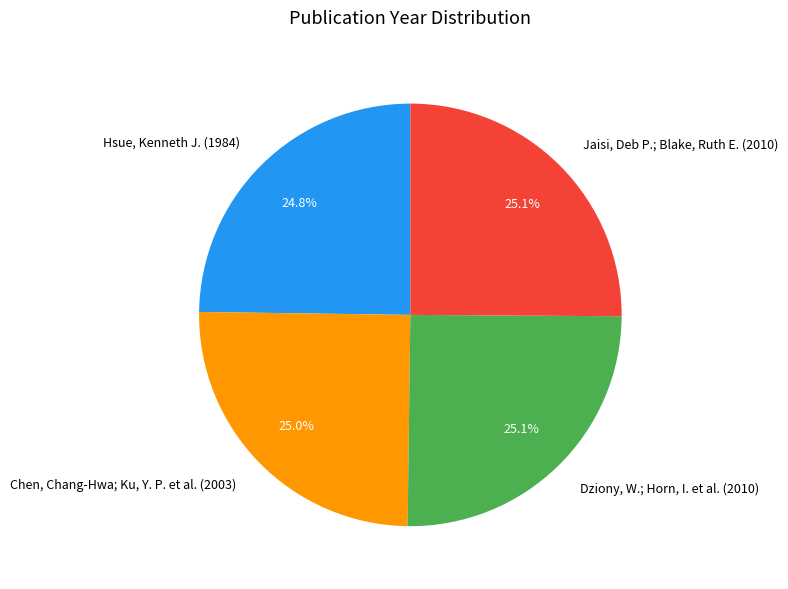

How much of the chart is everything except Dziony, W.; Horn, I. et al. (2010)?

74.9%